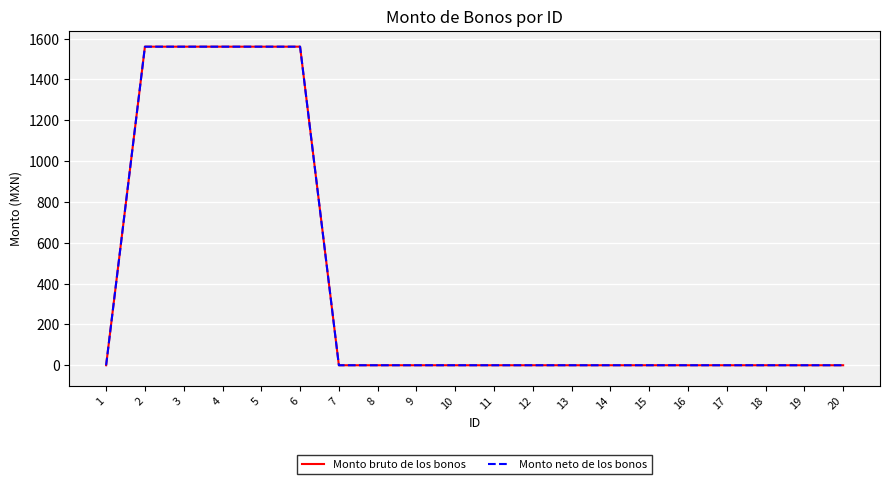

Which label corresponds to the largest value in the chart?

2